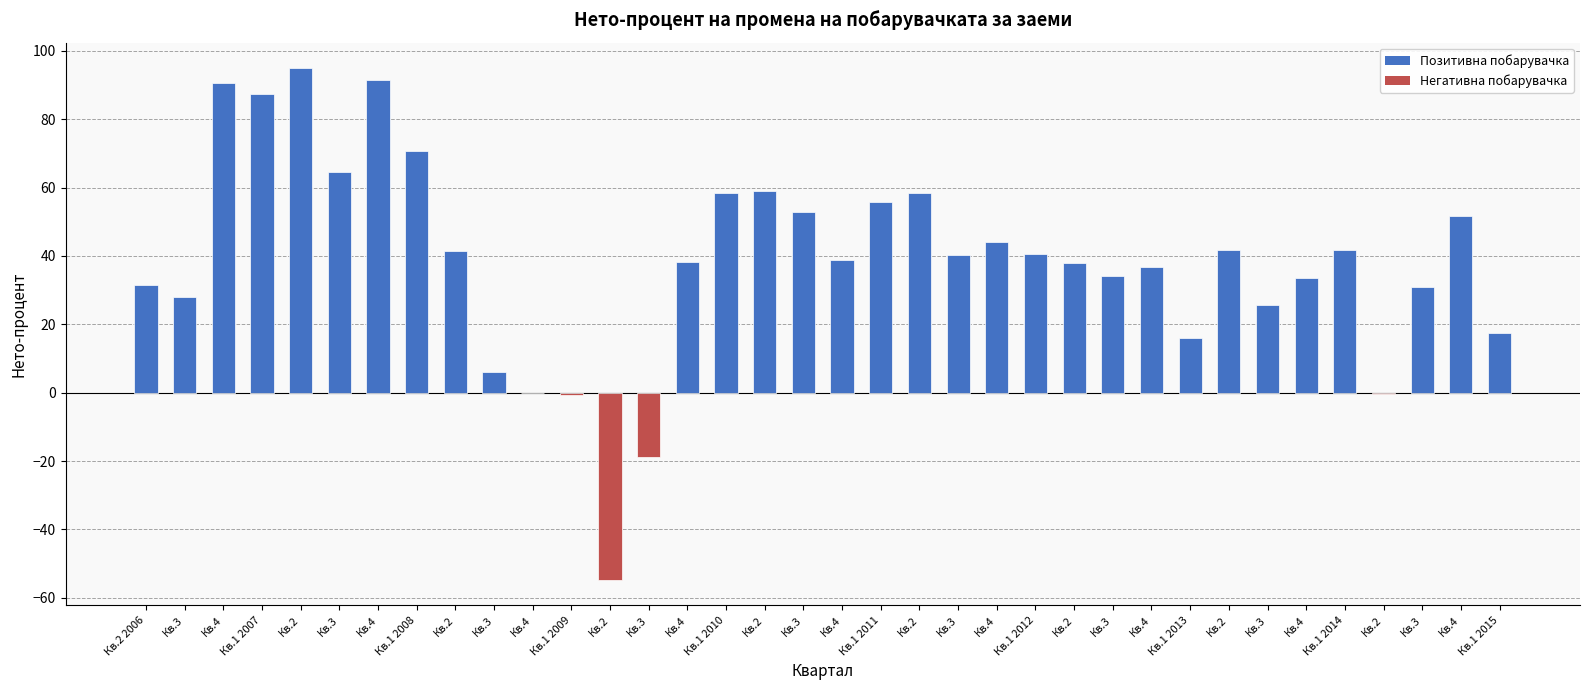

Are the bars horizontal?

No